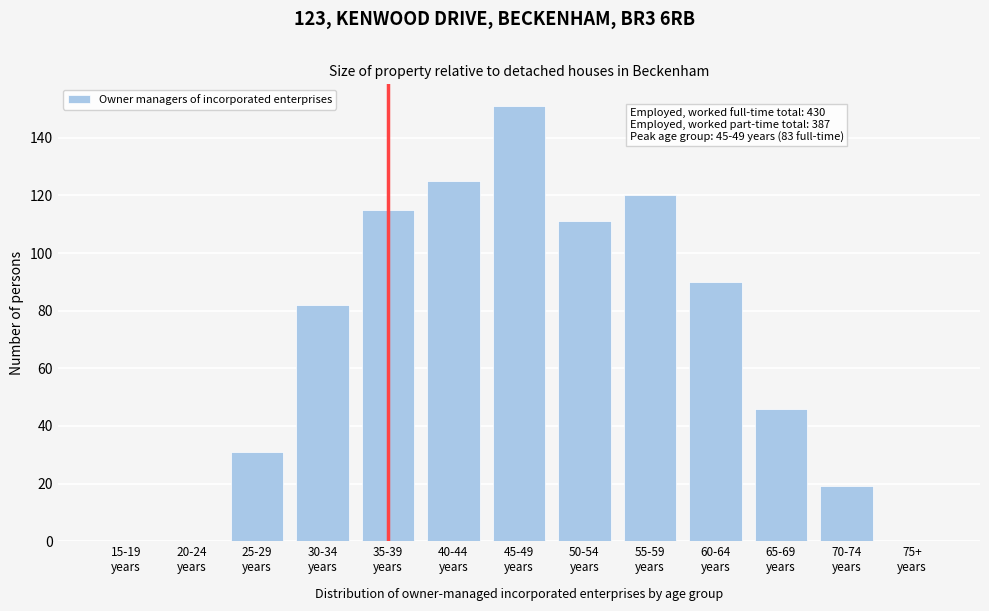

What is the sum of all values?

890